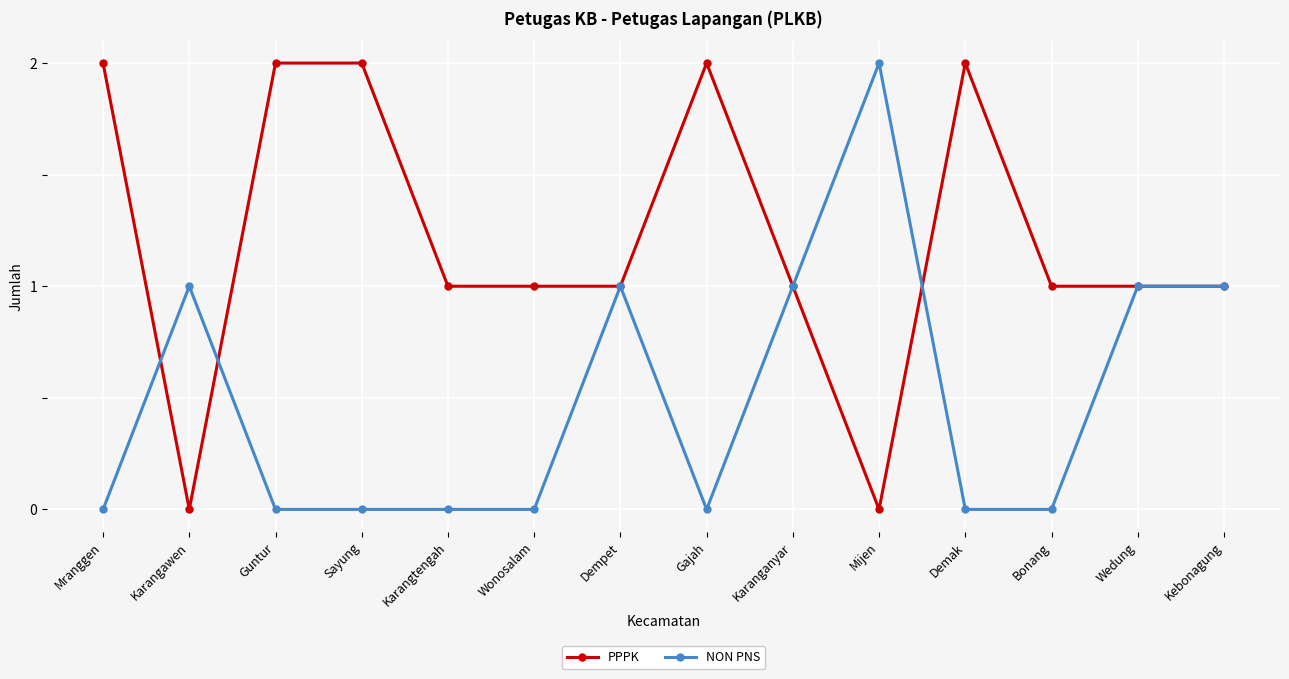

The value of PPPK at Demak is 3. True or false?

False